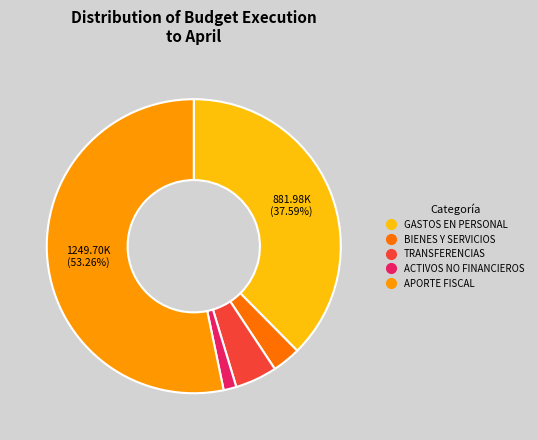

Is there a majority slice in this chart?

Yes